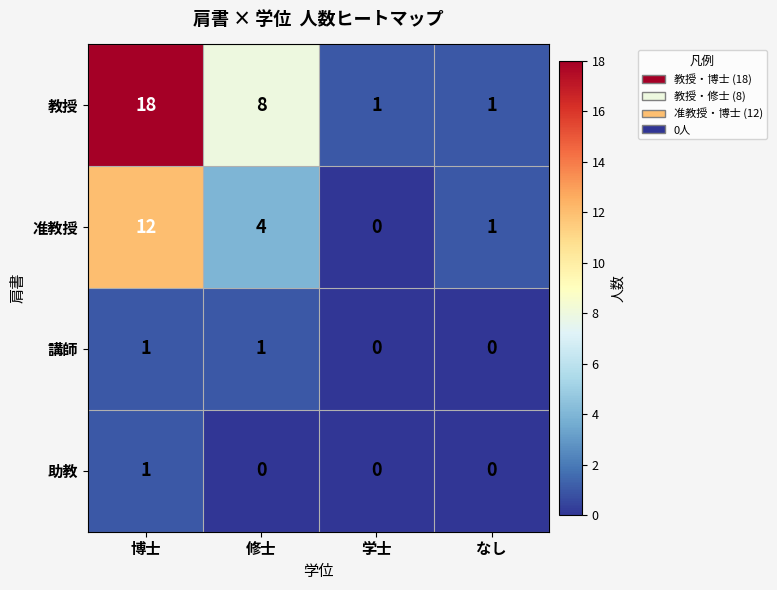

Which series changed the most between 博士 and 学士?

教授